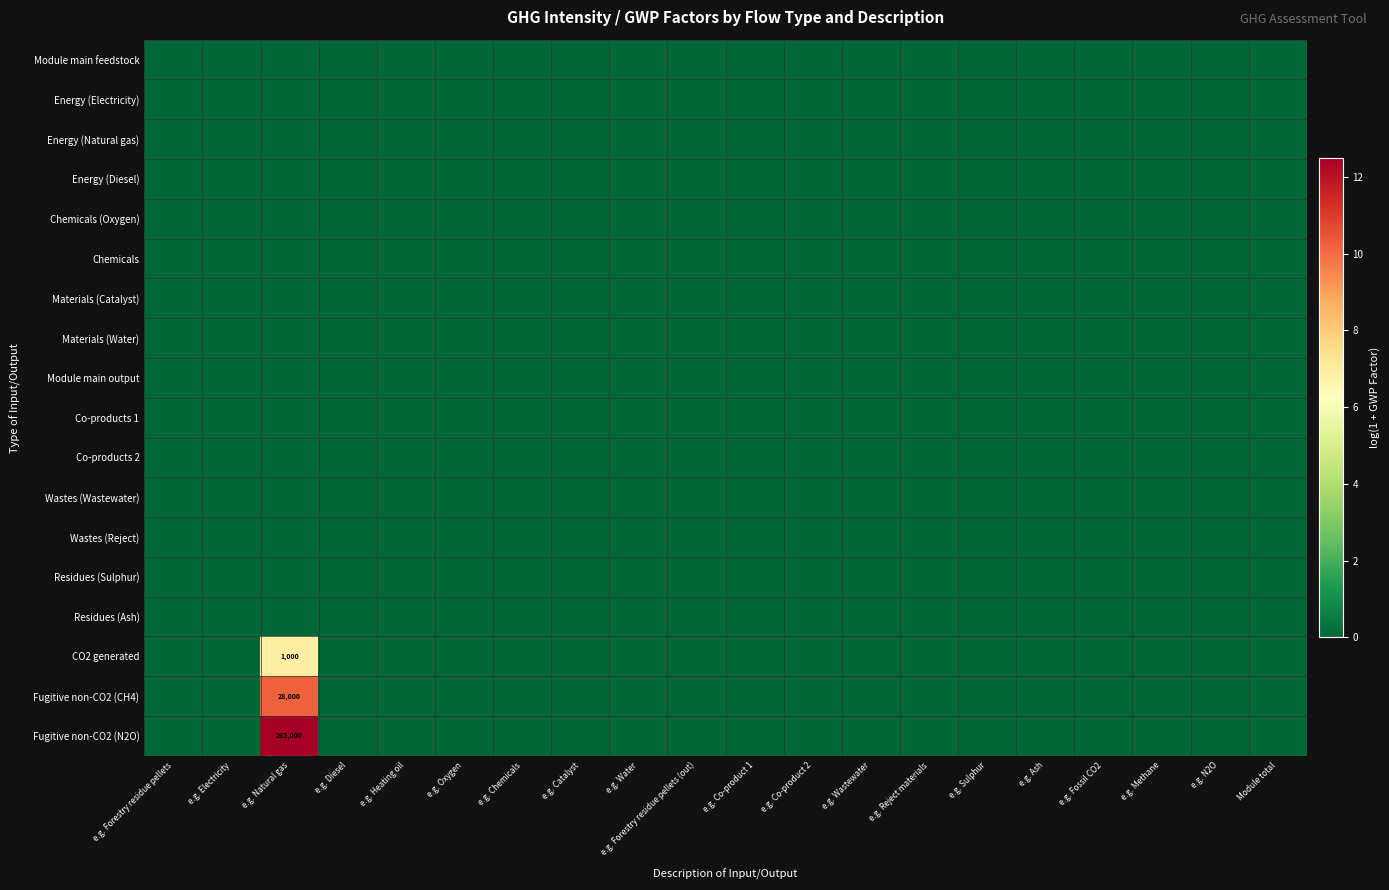

The value of CO2 generated at e.g. Natural gas is 459. True or false?

False